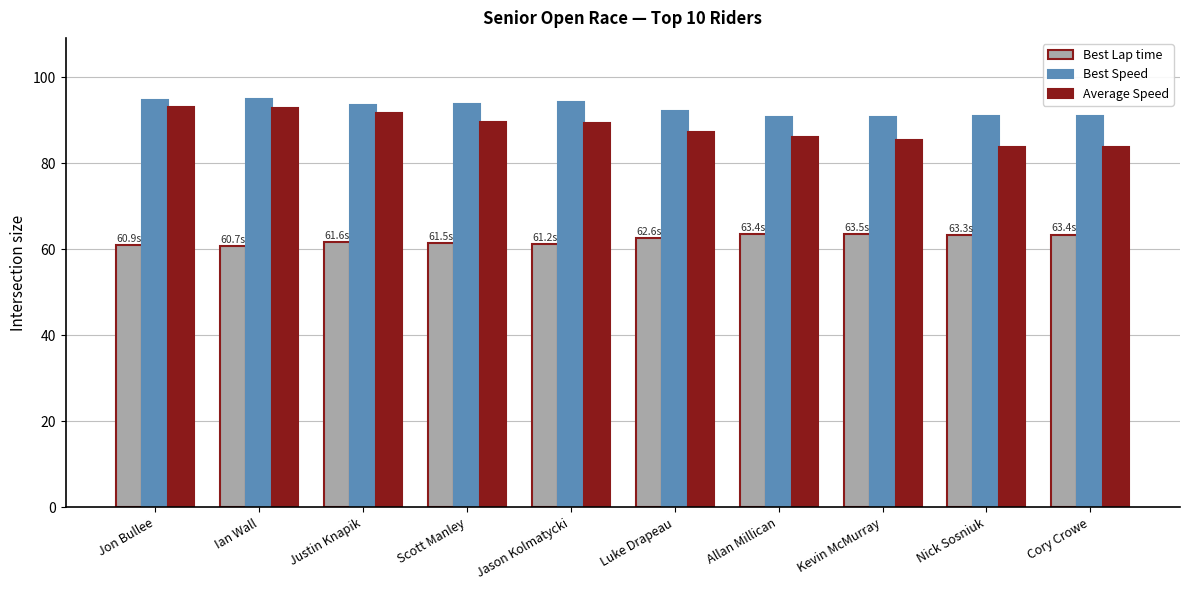

True or false: Best Speed has a value of 90.8 at Kevin McMurray.

True